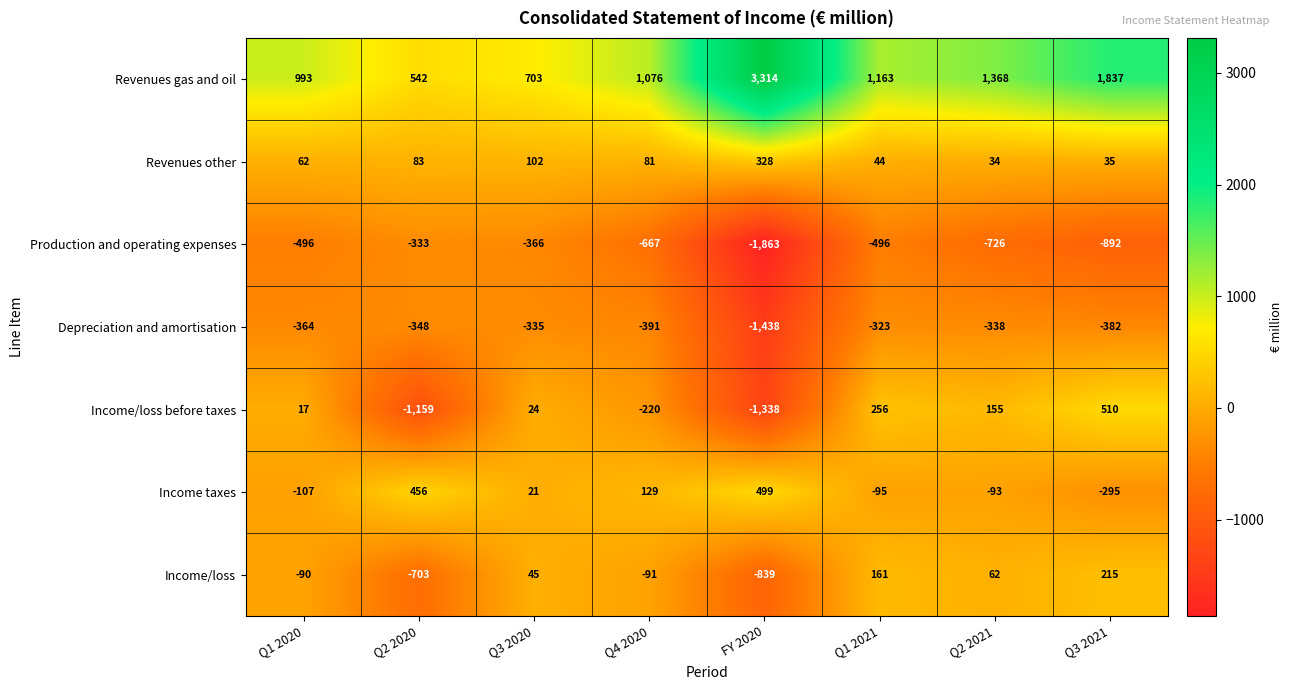

Which series has the widest spread of values?

Revenues gas and oil